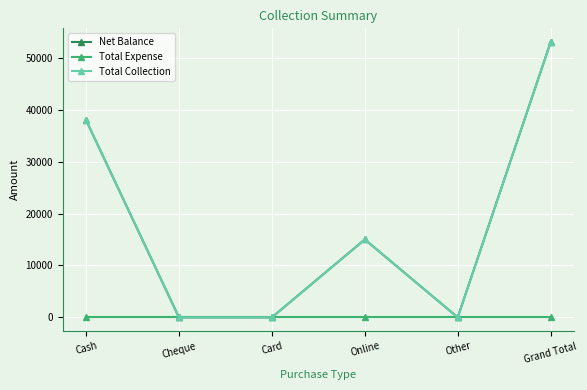

Between Cash and Cheque, which series saw the biggest shift?

Net Balance